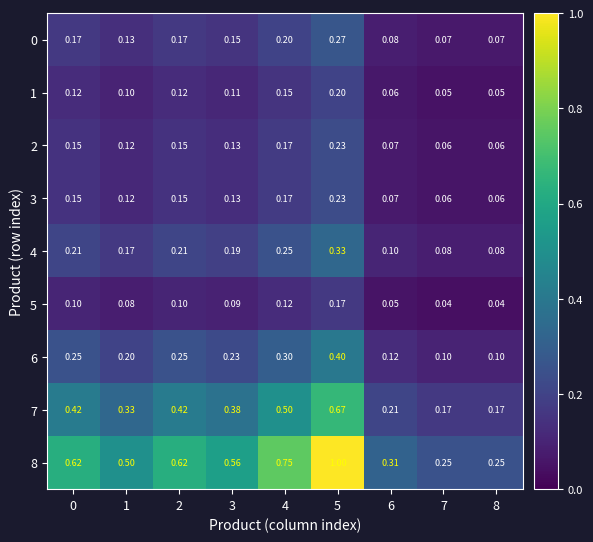

Is the value of 0 at 4 greater than the value of 7 at 8?

Yes